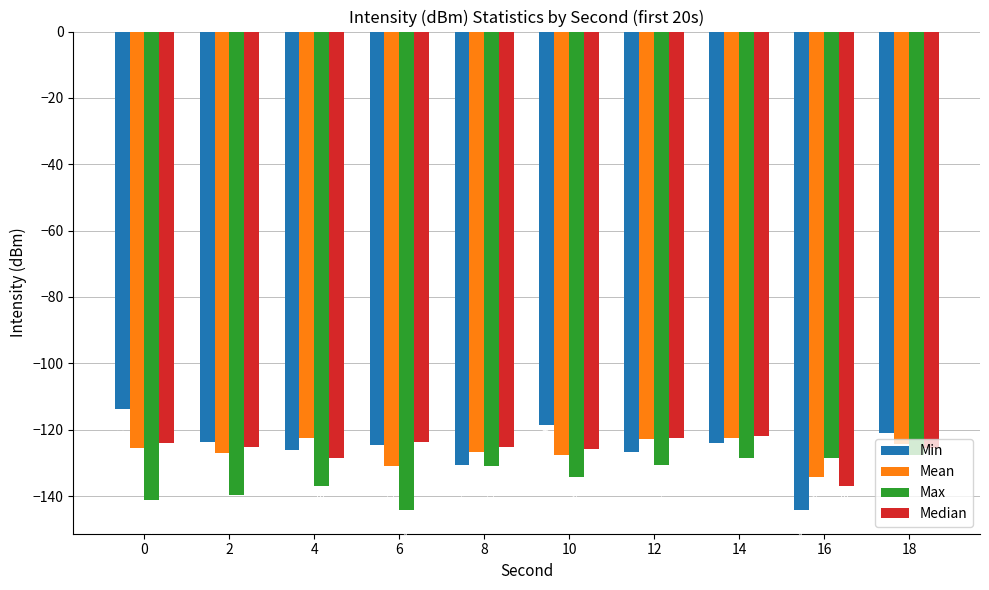

How many groups of bars are there?

10